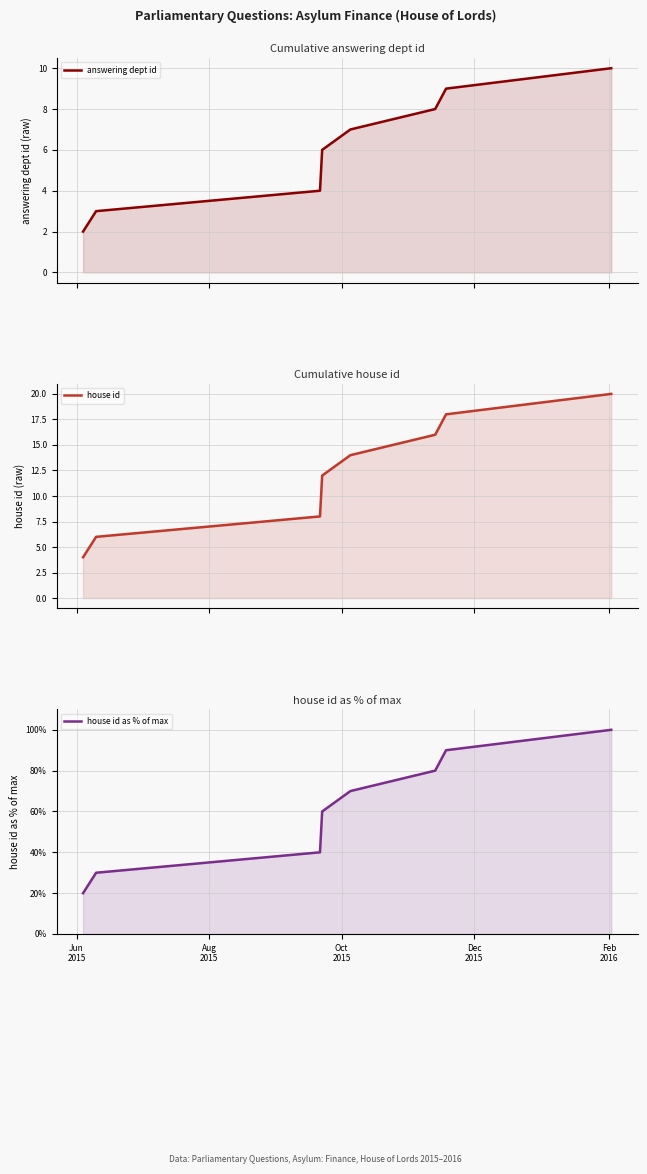

Which series has the largest total across all categories?

house id as % of max